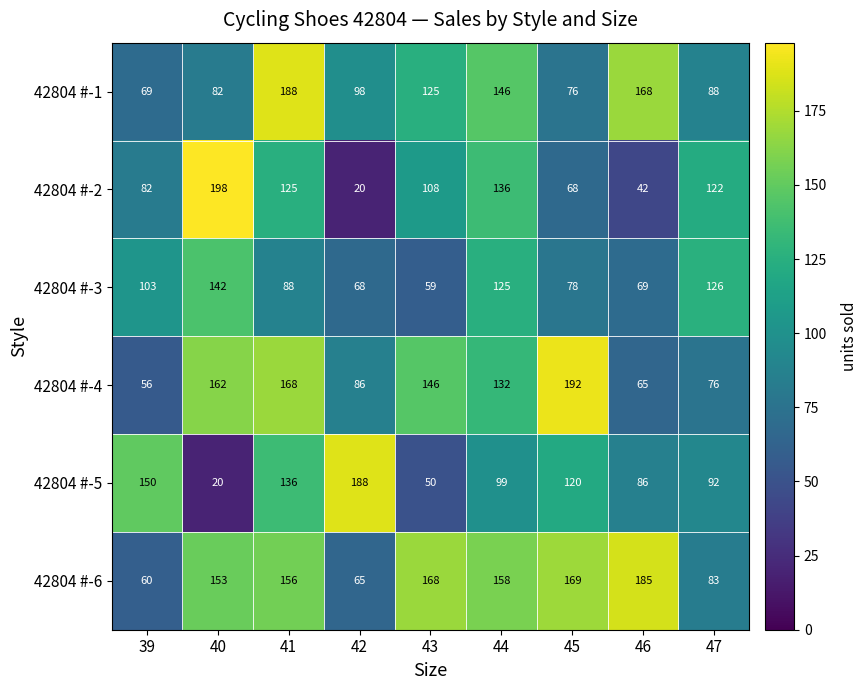

Which series changed the most between 41 and 47?

42804 #-1